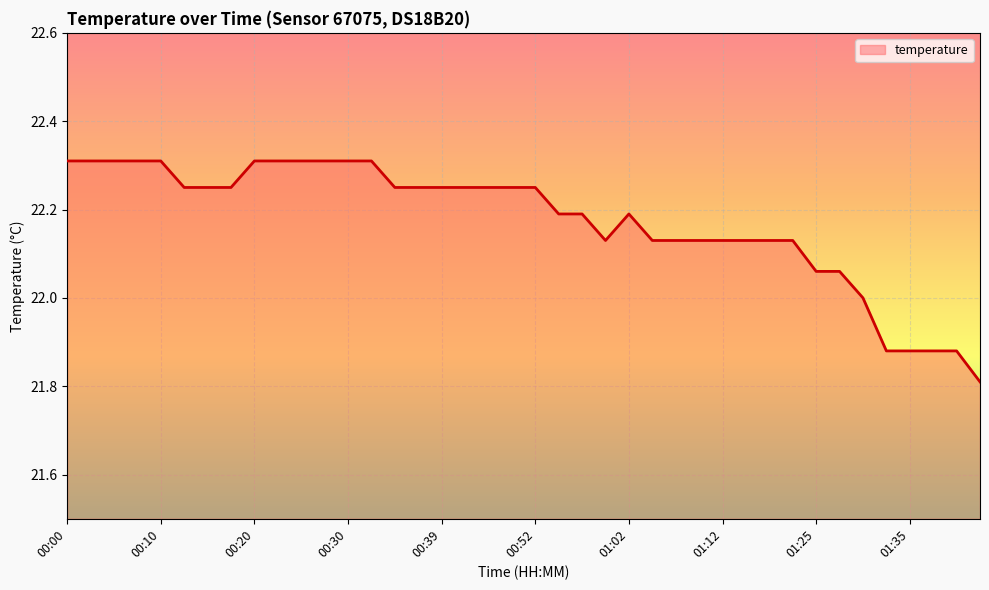

What is the difference between the maximum and minimum values?

0.5